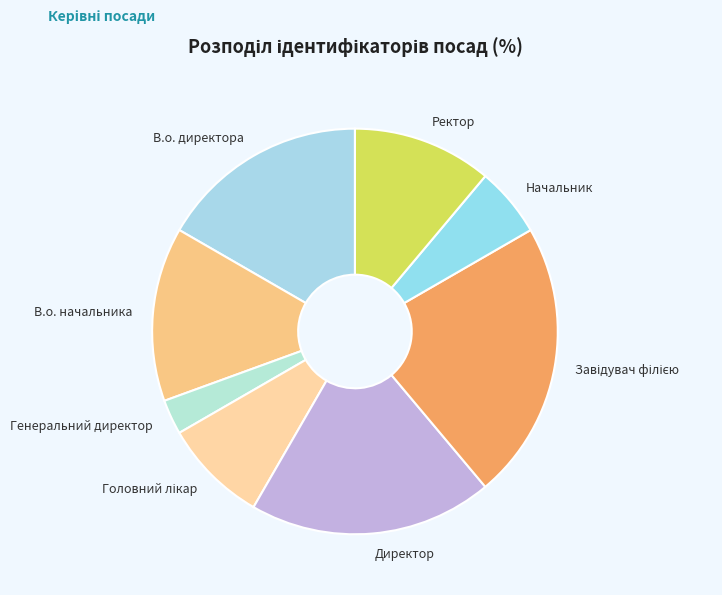

Is it true that В.о. начальника is 14% of the pie?

True